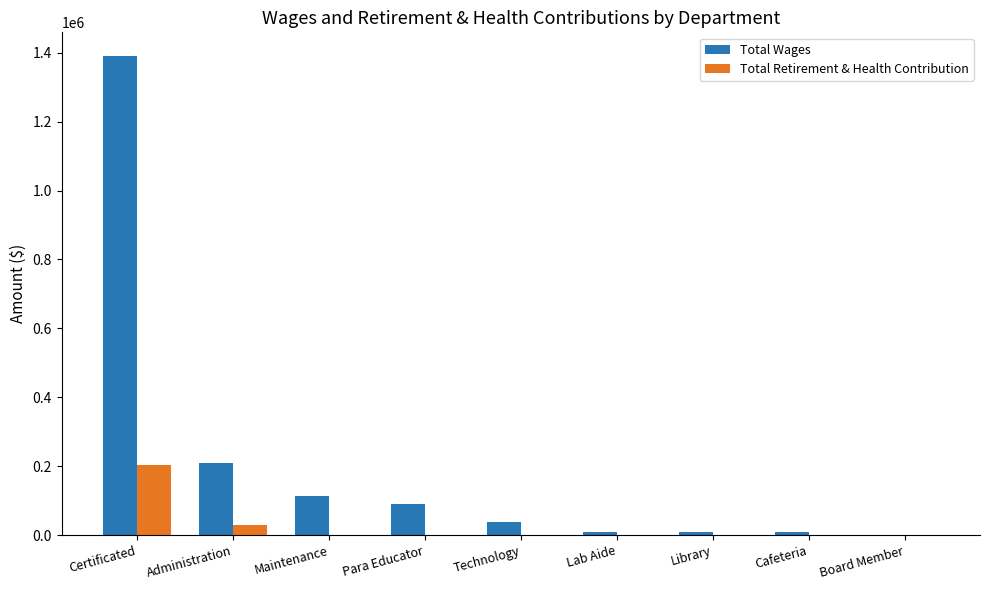

The value of Total Wages at Certificated is 2434635. True or false?

False